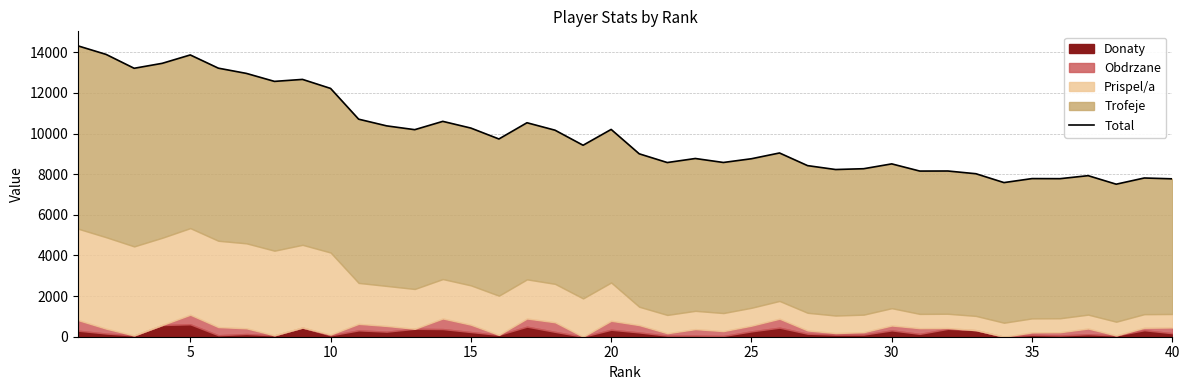

What is the maximum value shown in the chart?

14318